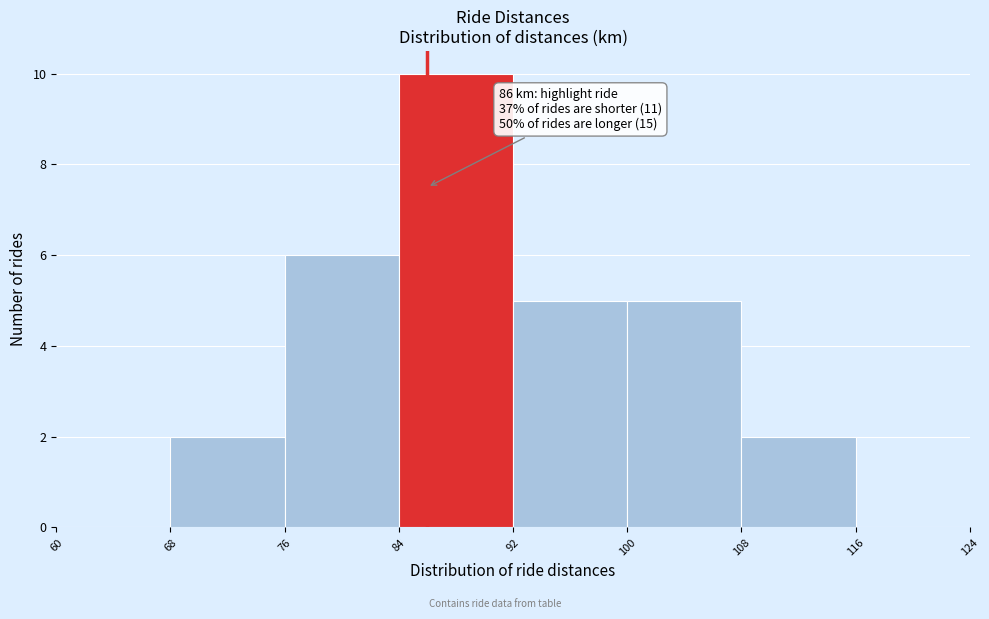

Which range on the x-axis has the tallest bar?

84 to 92